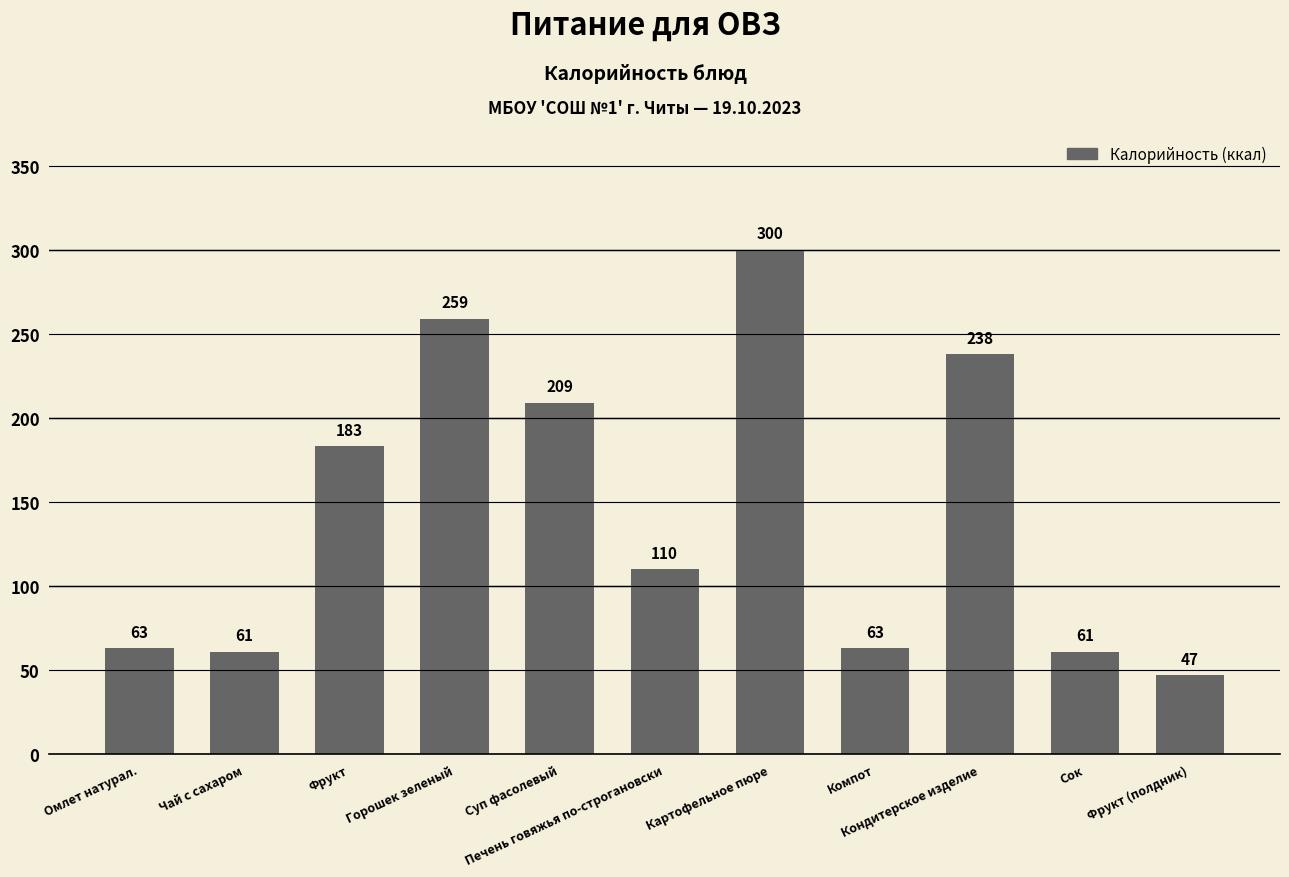

True or false: the data shows 259 at Горошек зеленый.

True